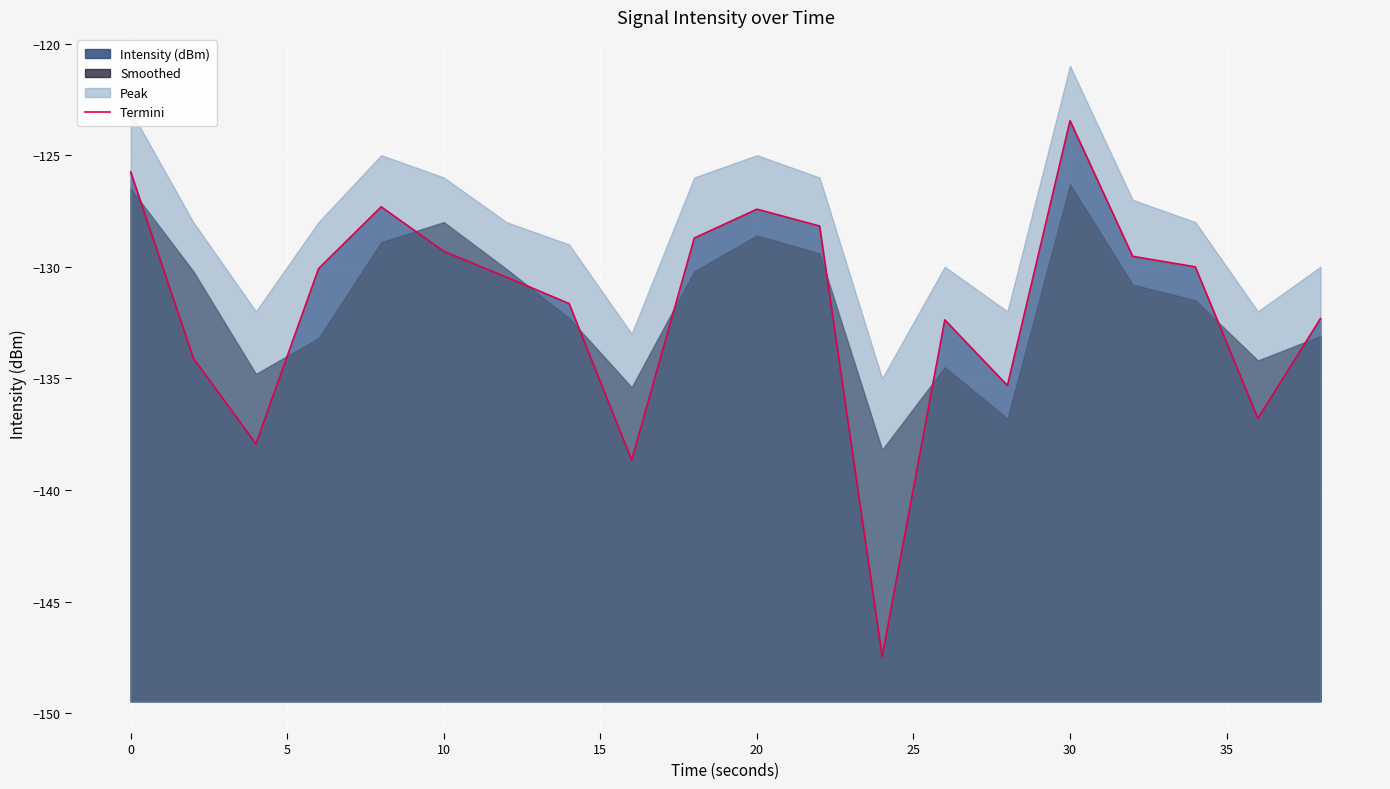

Reading right to left, extract all data points from this chart.

-132.3	-136.8	-130.0	-129.5	-123.5	-135.3	-132.4	-147.5	-128.2	-127.4	-128.7	-138.7	-131.6	-130.5	-129.3	-127.3	-130.1	-137.9	-134.1	-125.8